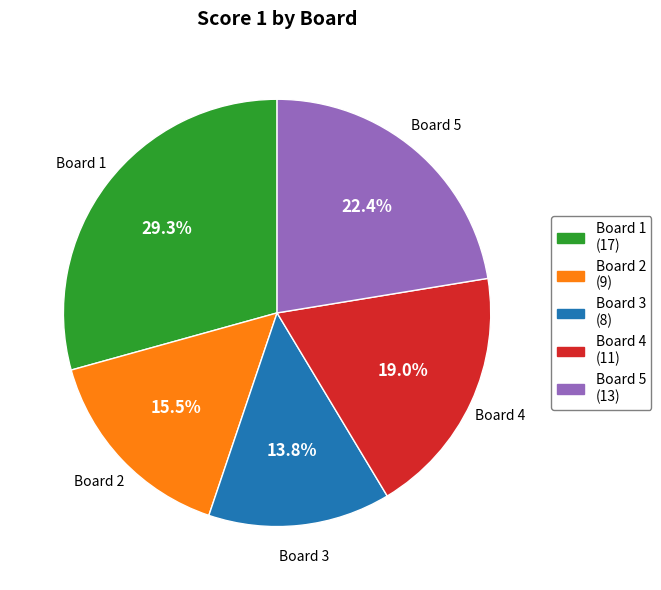

What is the ratio of the value at Board 4 (11) to the value at Board 2 (9)?

1.2